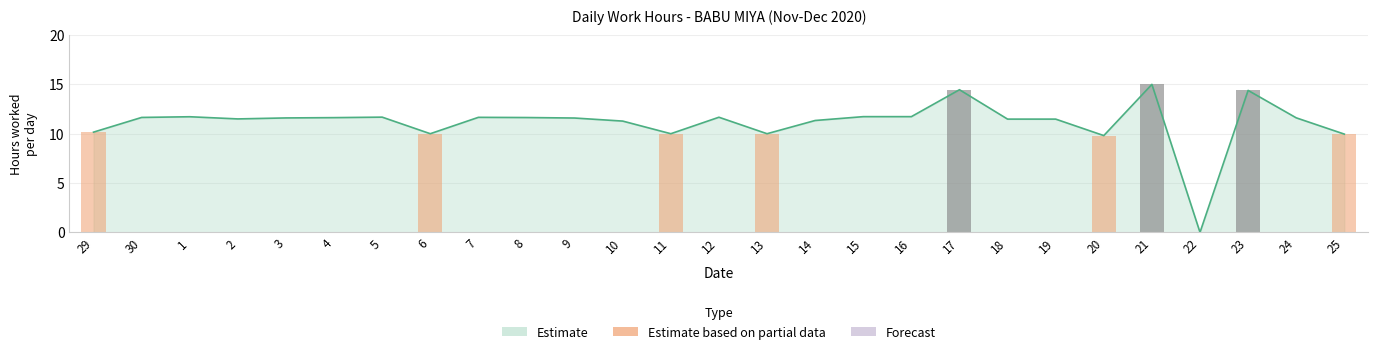

What is the value of the 5th bar from the left?

11.6